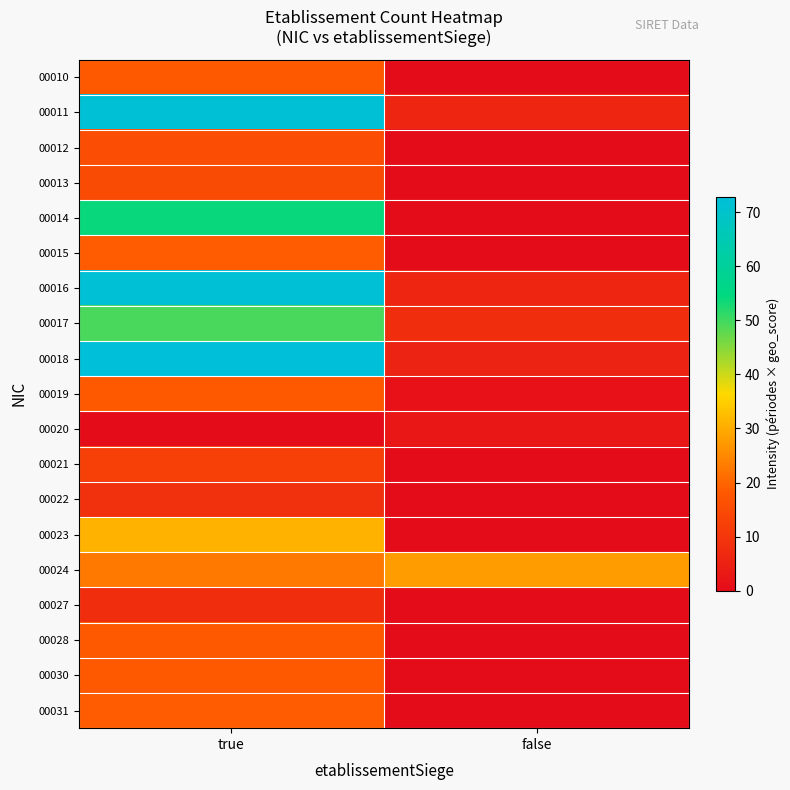

Which series has the widest spread of values?

00018